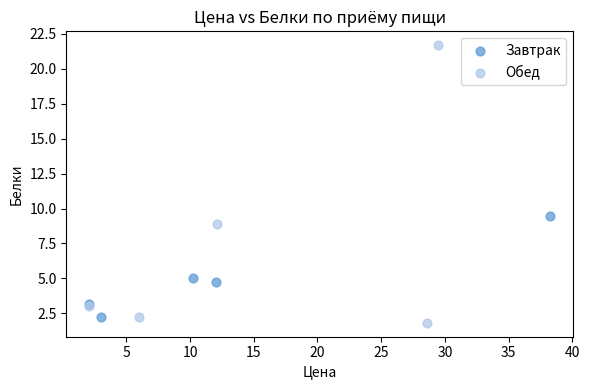

Which series reaches the maximum Y coordinate?

Обед